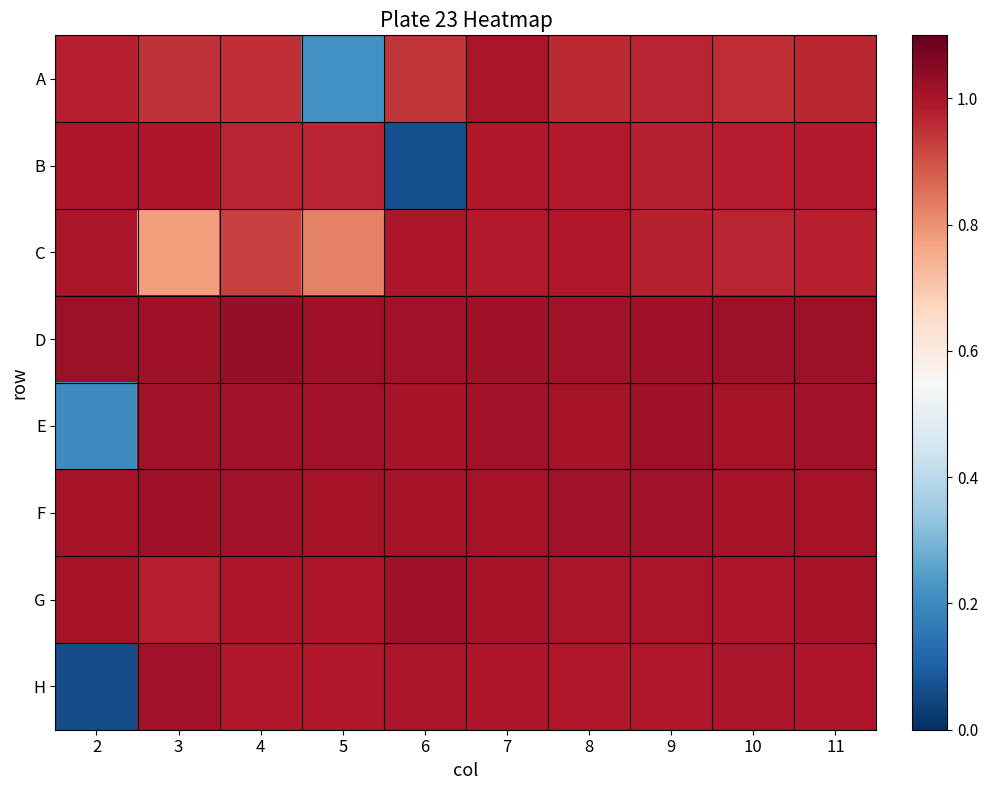

What is the minimum value shown in the chart?

0.1